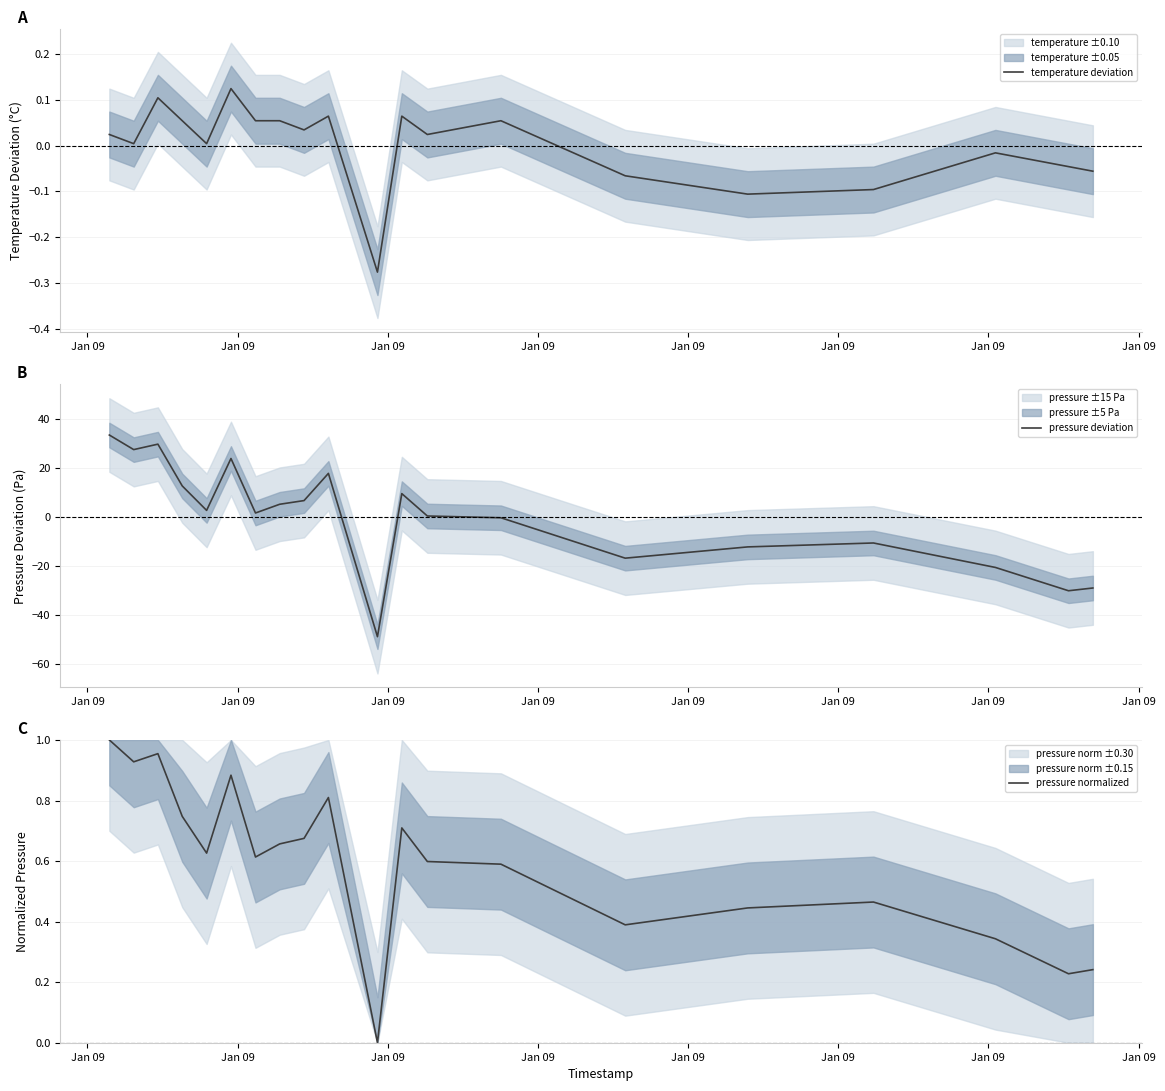

At how many categories does at least one series exceed -7?

20